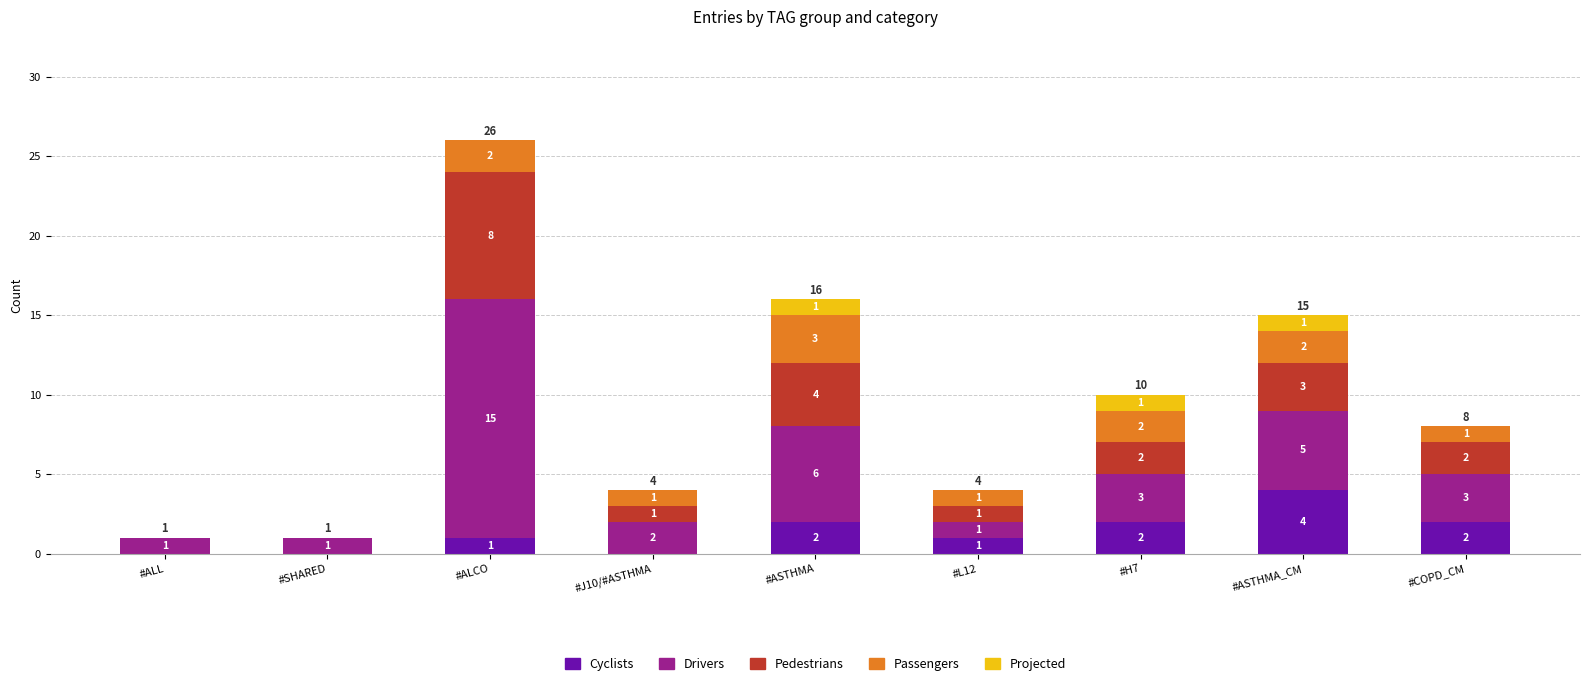

Reading right to left, list the values for the Cyclists series.

#COPD_CM=2	#ASTHMA_CM=4	#H7=2	#L12=1	#ASTHMA=2	#J10/#ASTHMA=0	#ALCO=1	#SHARED=0	#ALL=0